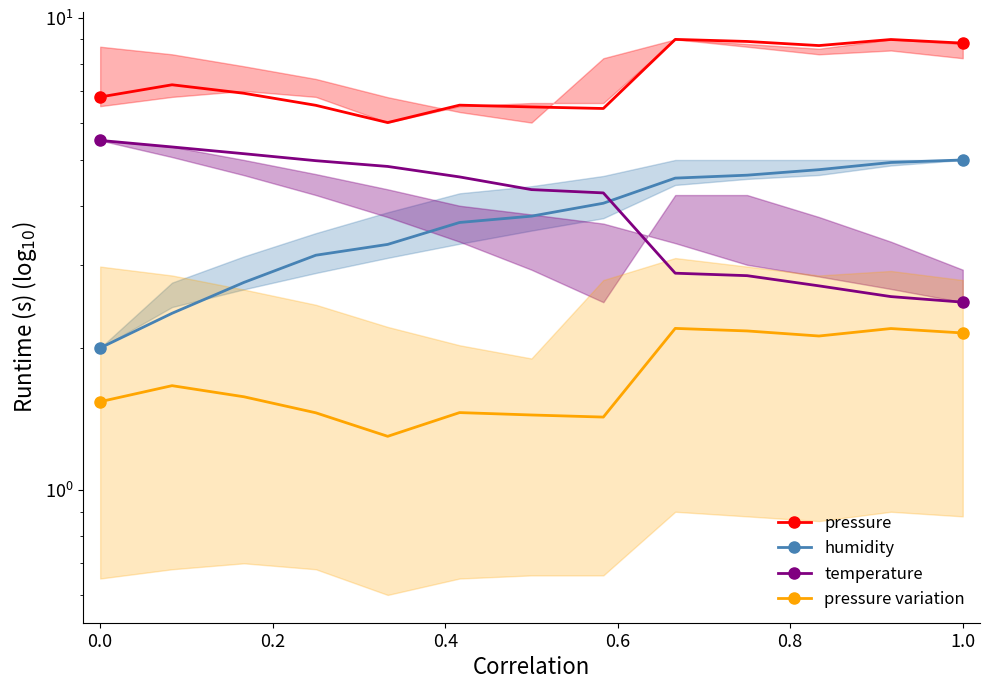

True or false: pressure and humidity cross at least once.

False